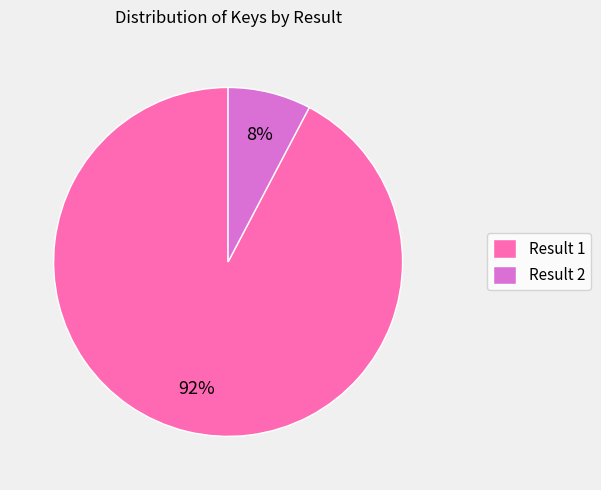

To the nearest percent, what percentage of the pie is Result 2?

8%